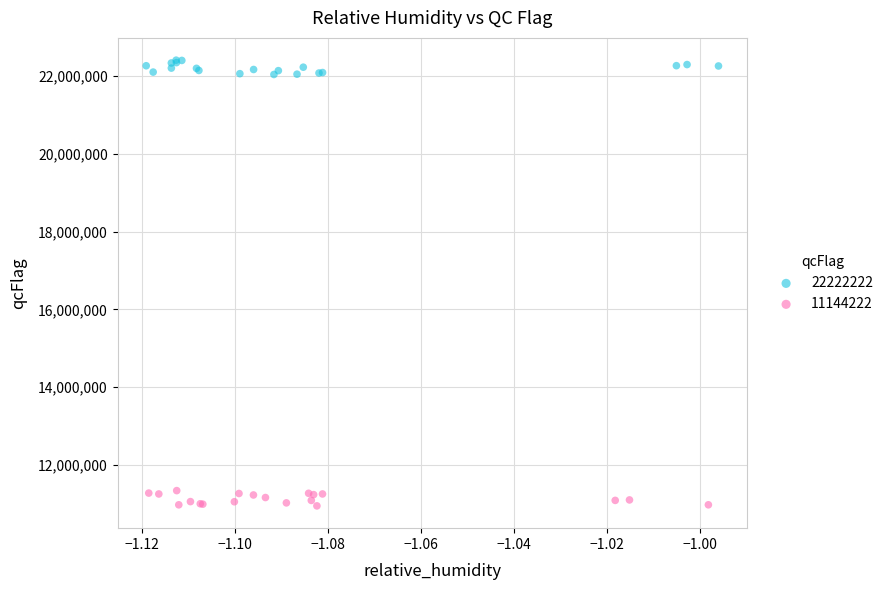

Which series contains the highest Y value?

22222222